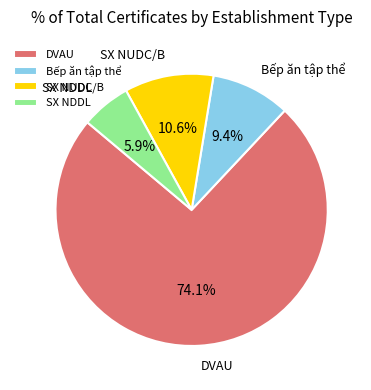

Count the number of slices in the pie.

4